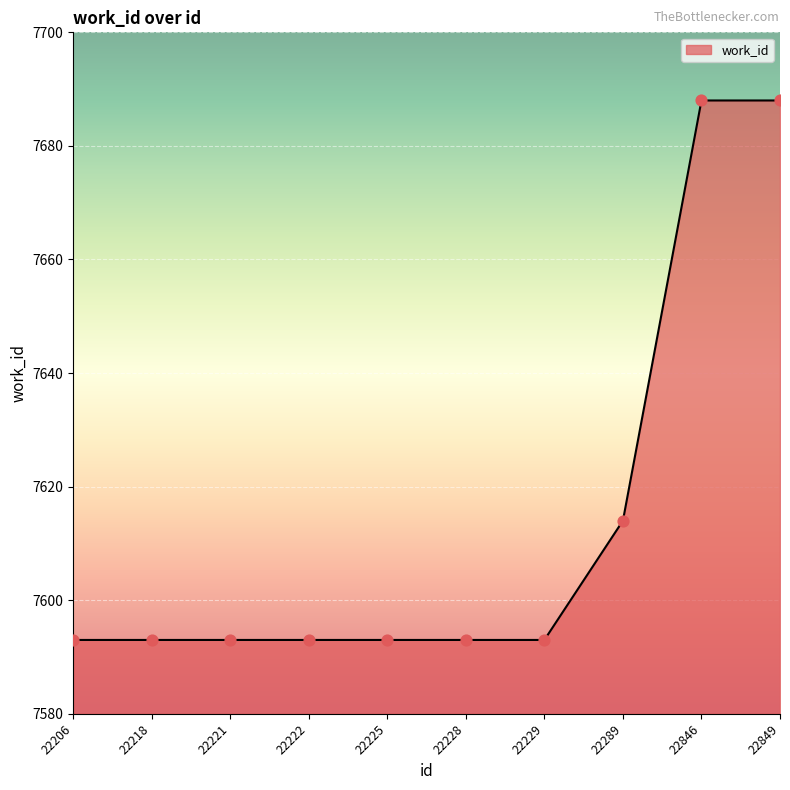

What is the change in value from 22222 to 22849?

+95